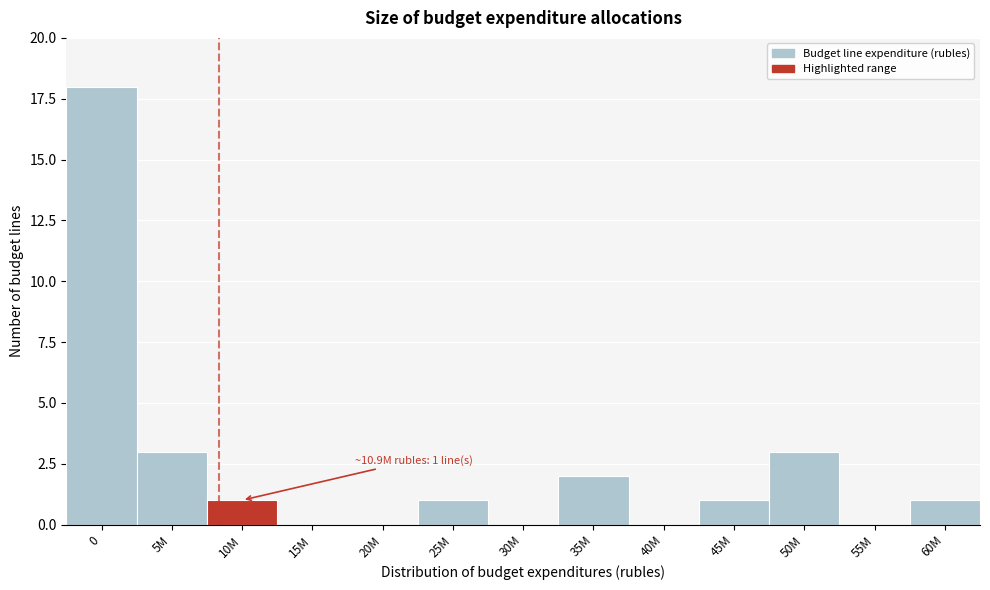

Reading left to right, extract all data points from this chart.

0=18	5M=3	10M=1	15M=0	20M=0	25M=1	30M=0	35M=2	40M=0	45M=1	50M=3	55M=0	60M=1